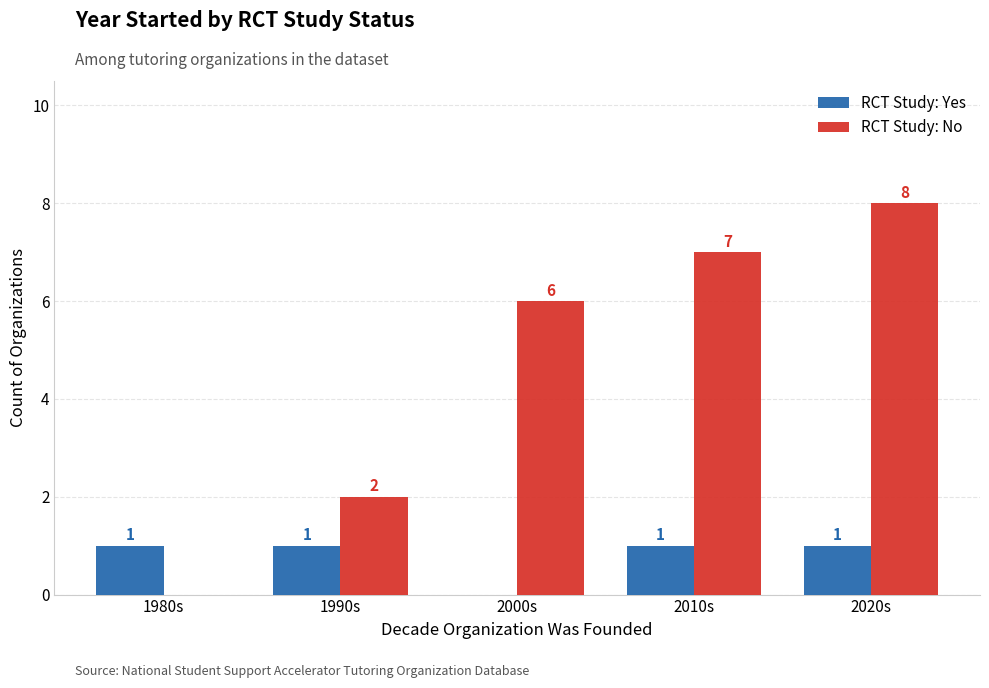

Is the value of RCT Study: Yes at 2020s greater than the value of RCT Study: No at 2020s?

No